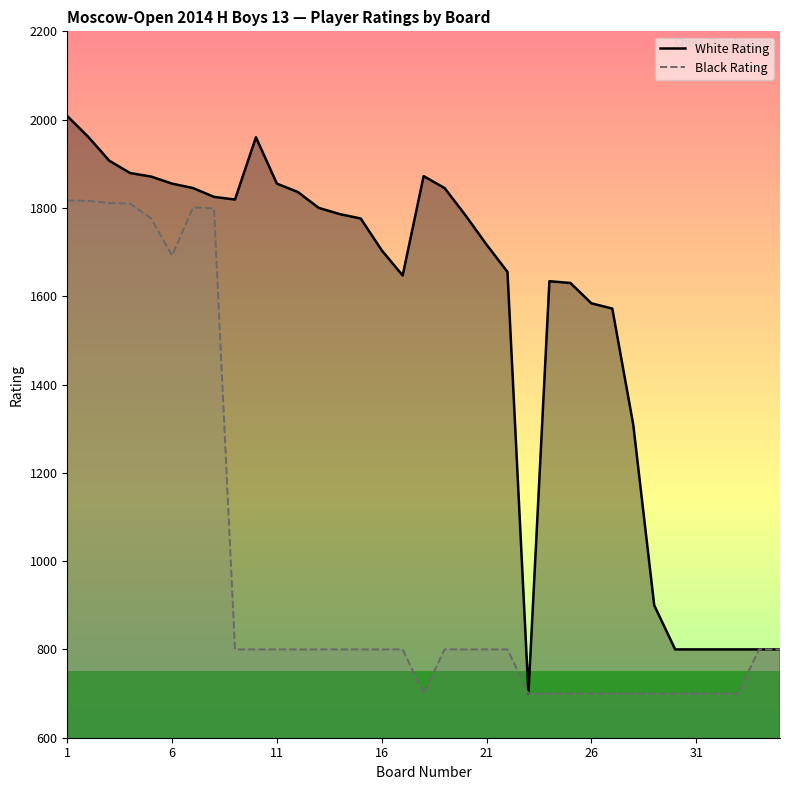

What is the smallest value displayed?

700